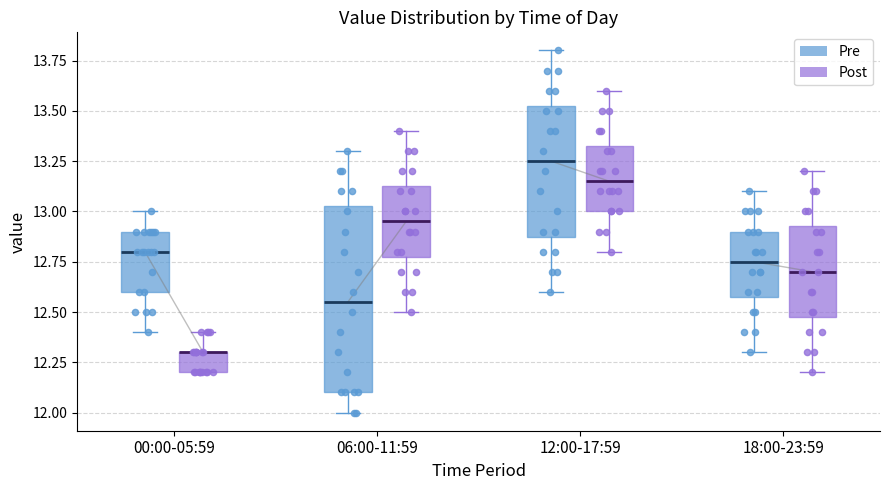

Where does the upper whisker of the box for 00:00-05:59 (Pre) end on the y-axis? The values are not printed on the chart, so give them approximately, as read against the axis.

13.00